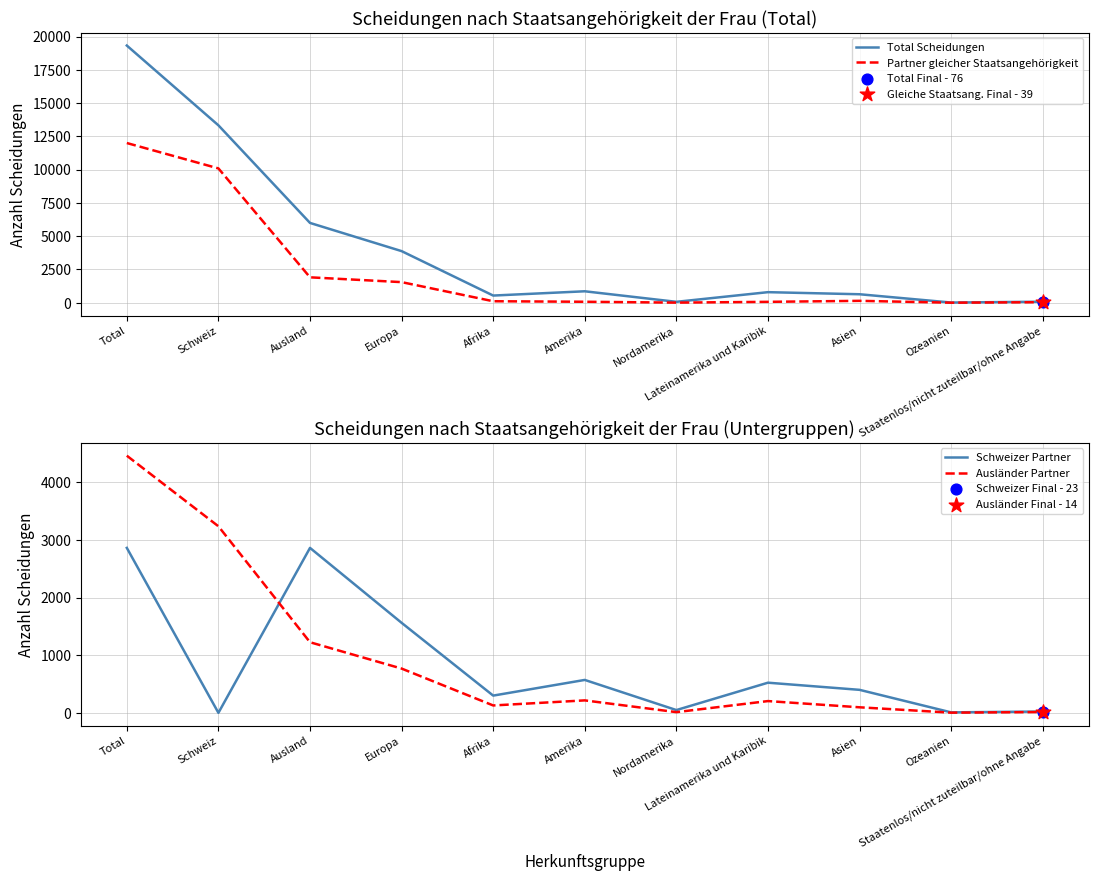

Which series has the largest total across all categories?

Total Scheidungen